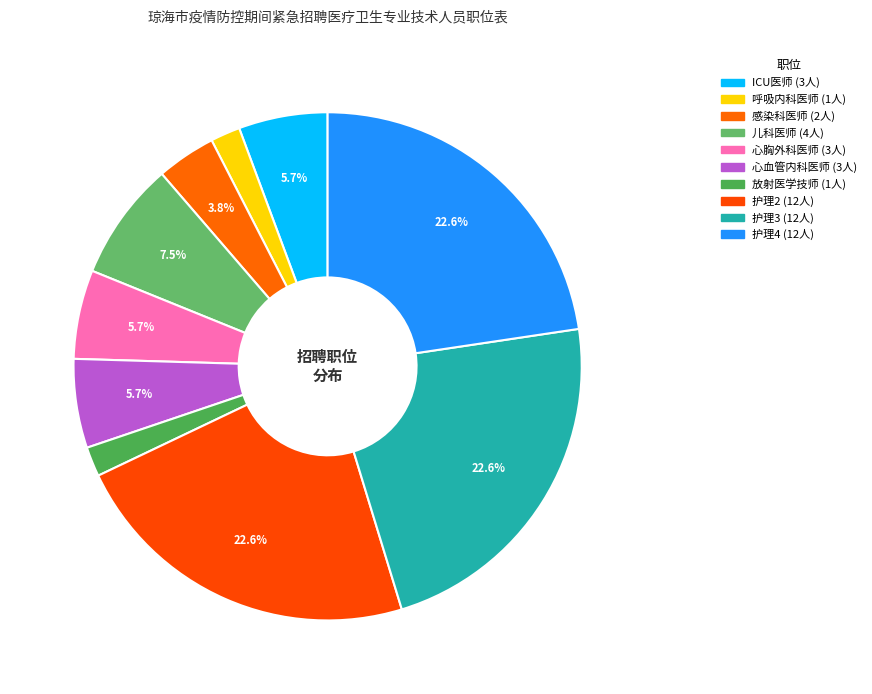

Count the number of slices in the pie.

10